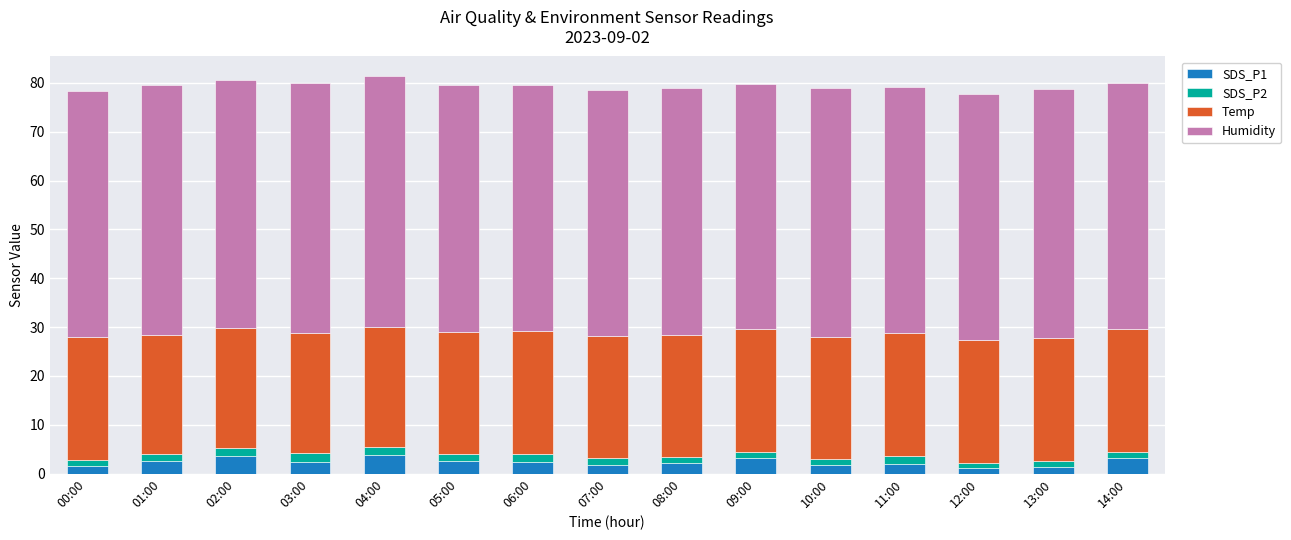

What is the highest value of the SDS_P1 series?

3.8